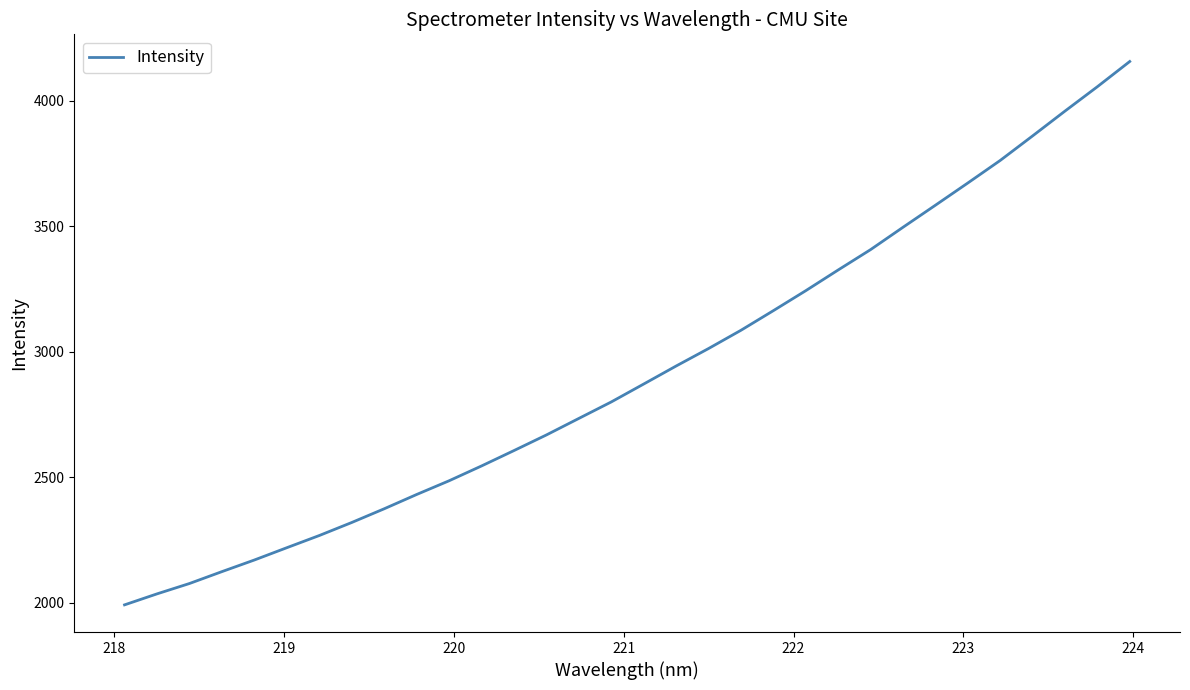

Does the chart have visible grid lines?

No